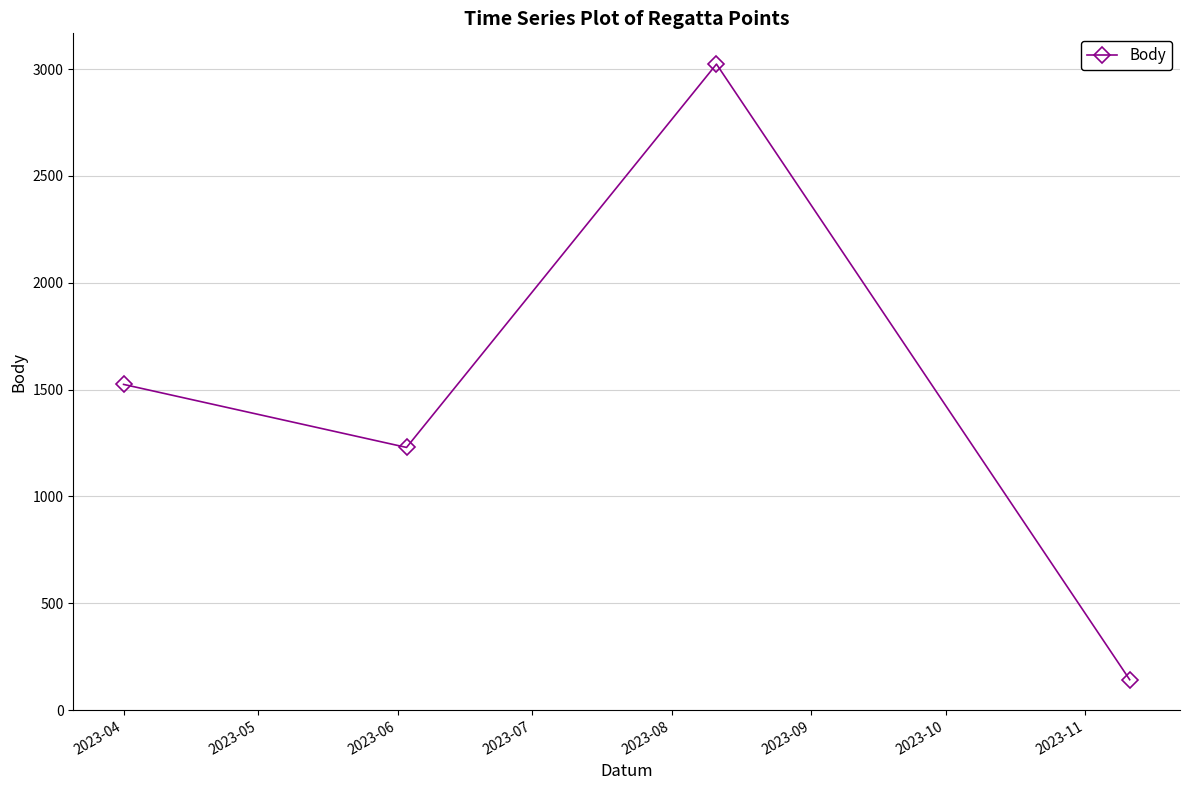

What is the value of the 3rd point from the left?

3023